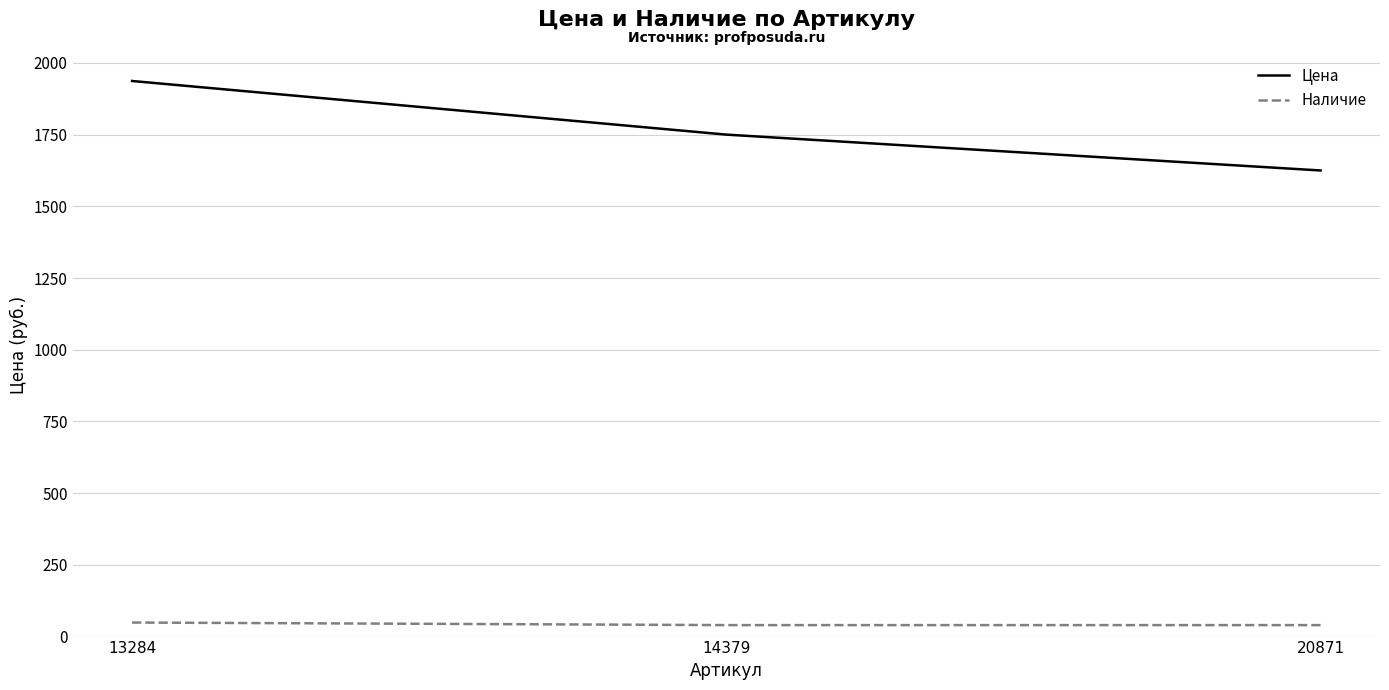

What is the difference between the maximum and minimum values in the Наличие series?

9